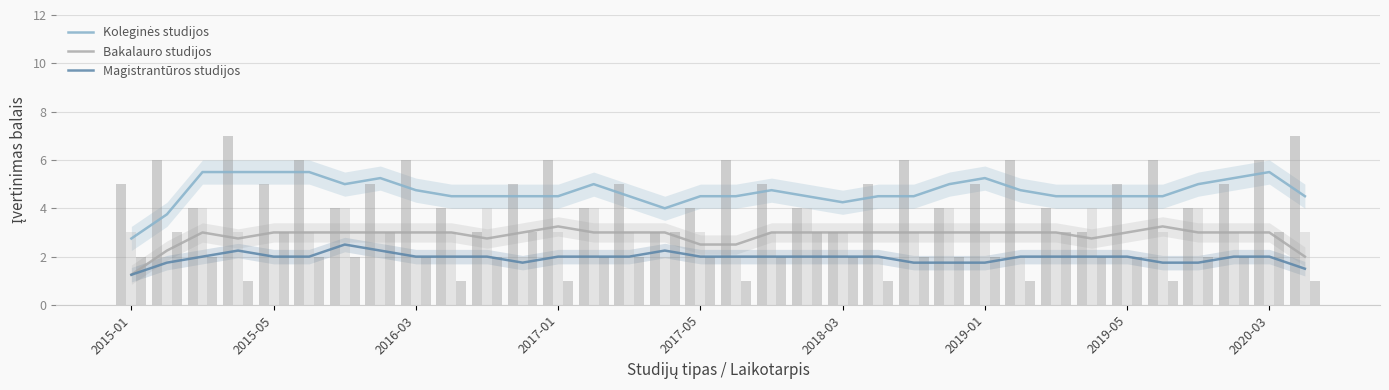

What is the sum of all Koleginės studijos values?

159.8